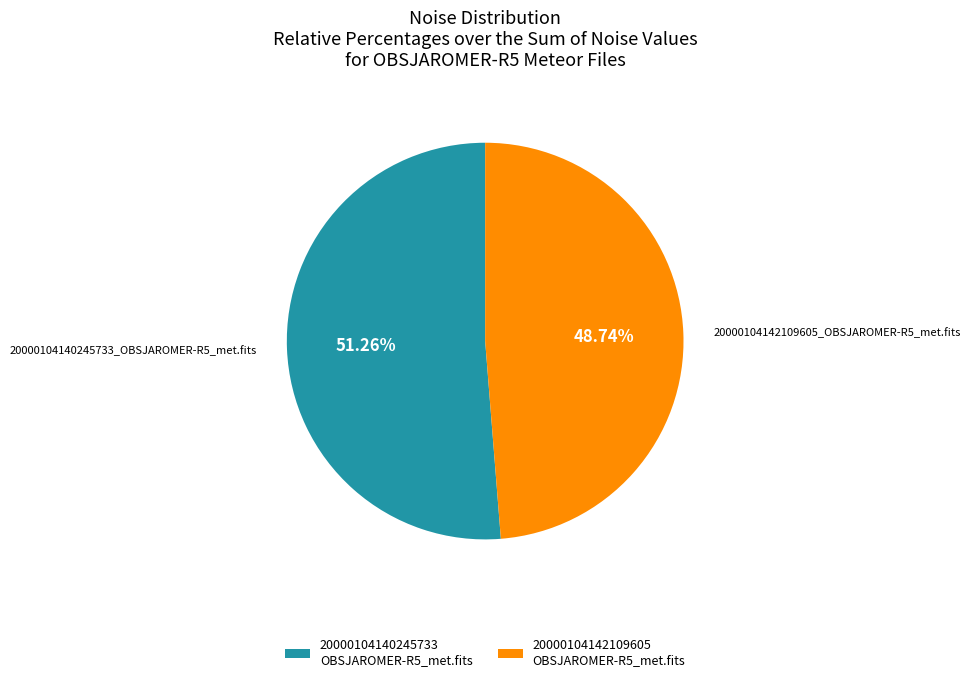

Rank the categories by value from lowest to highest.

20000104142109605 OBSJAROMER-R5_met.fits, 20000104140245733 OBSJAROMER-R5_met.fits